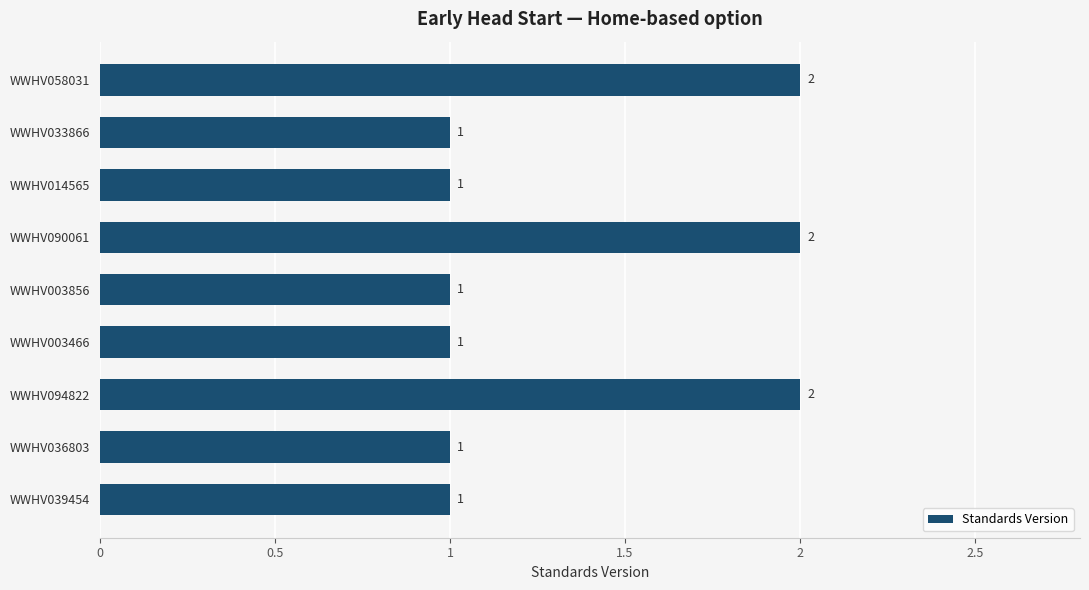

What is the smallest value displayed?

1